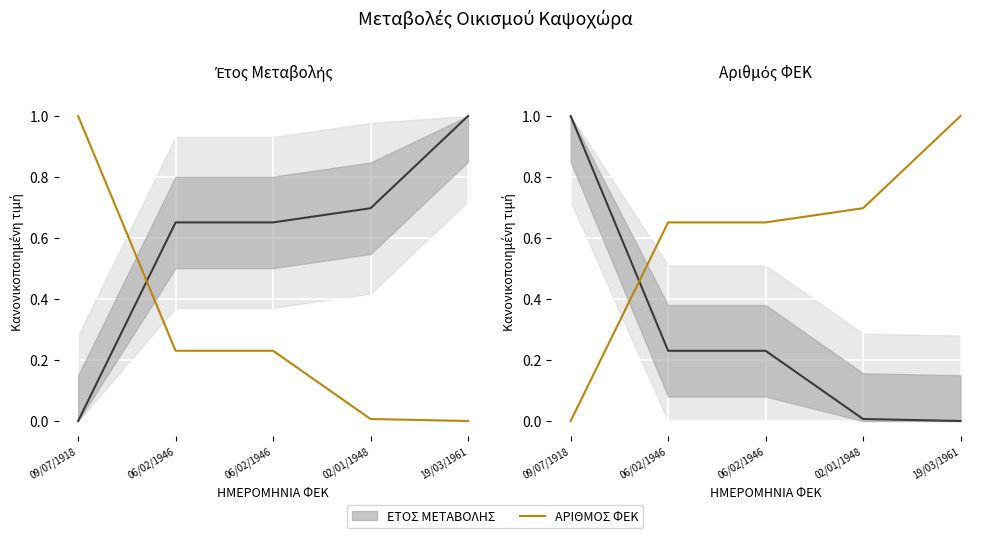

The ΕΤΟΣ ΜΕΤΑΒΟΛΗΣ series shows 0.9 at 06/02/1946. True or false?

False